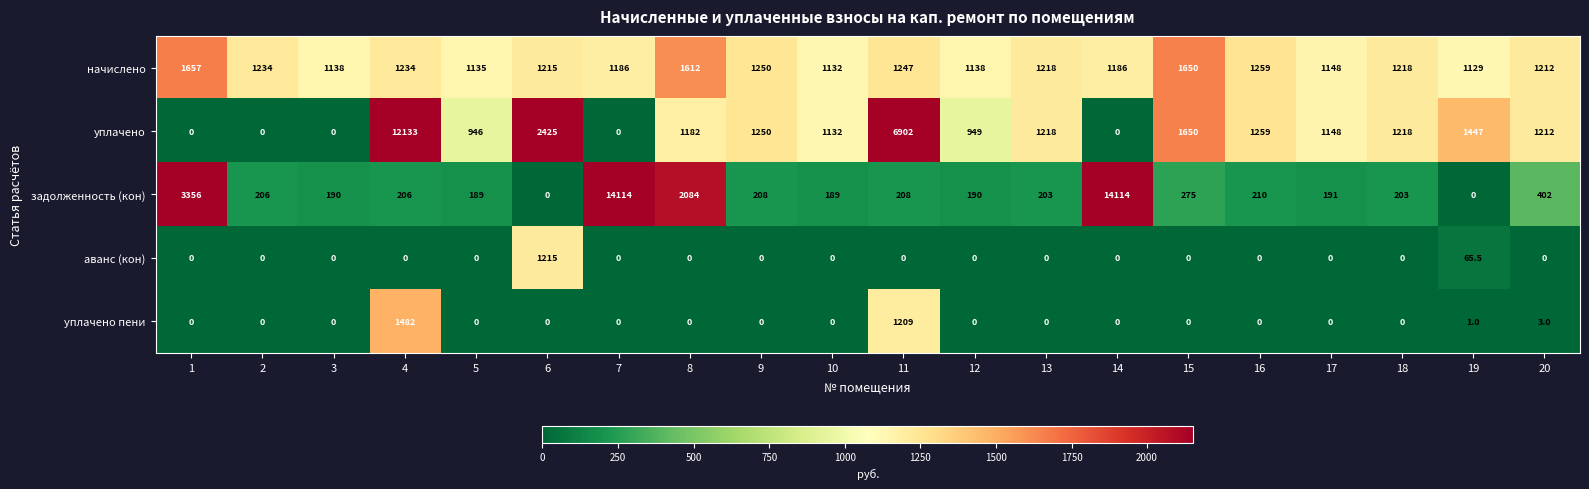

How many values in the задолженность (кон) series are below 206?

9